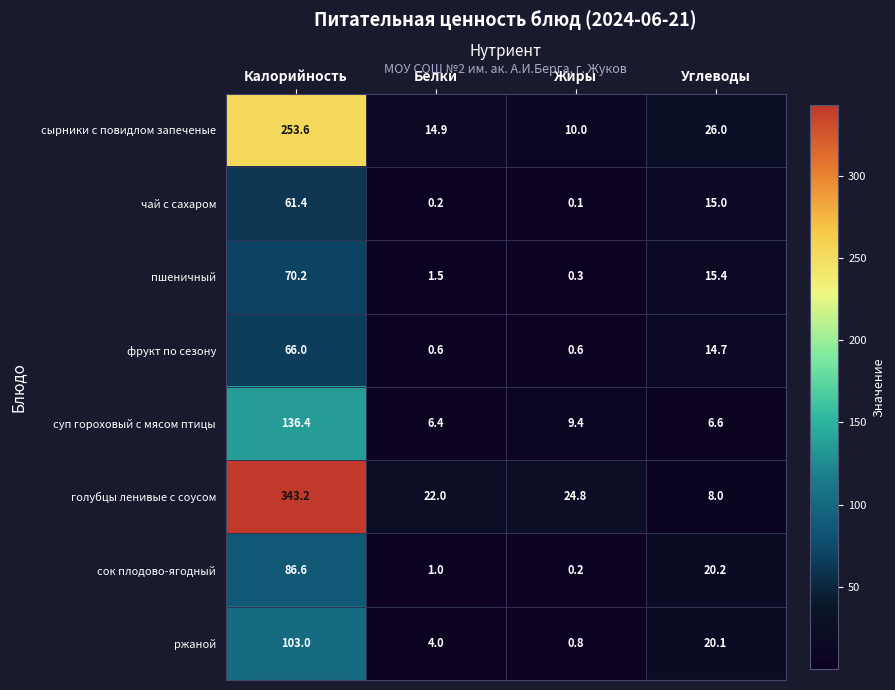

At how many categories does at least one series exceed 224?

1